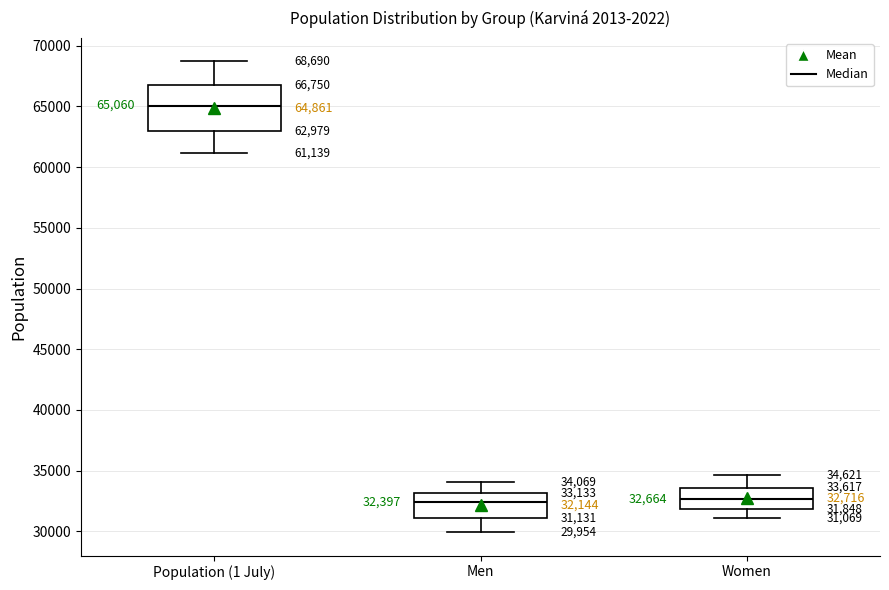

Comparing the boxes themselves (not the whiskers), which one is the tallest?

Population (1 July)